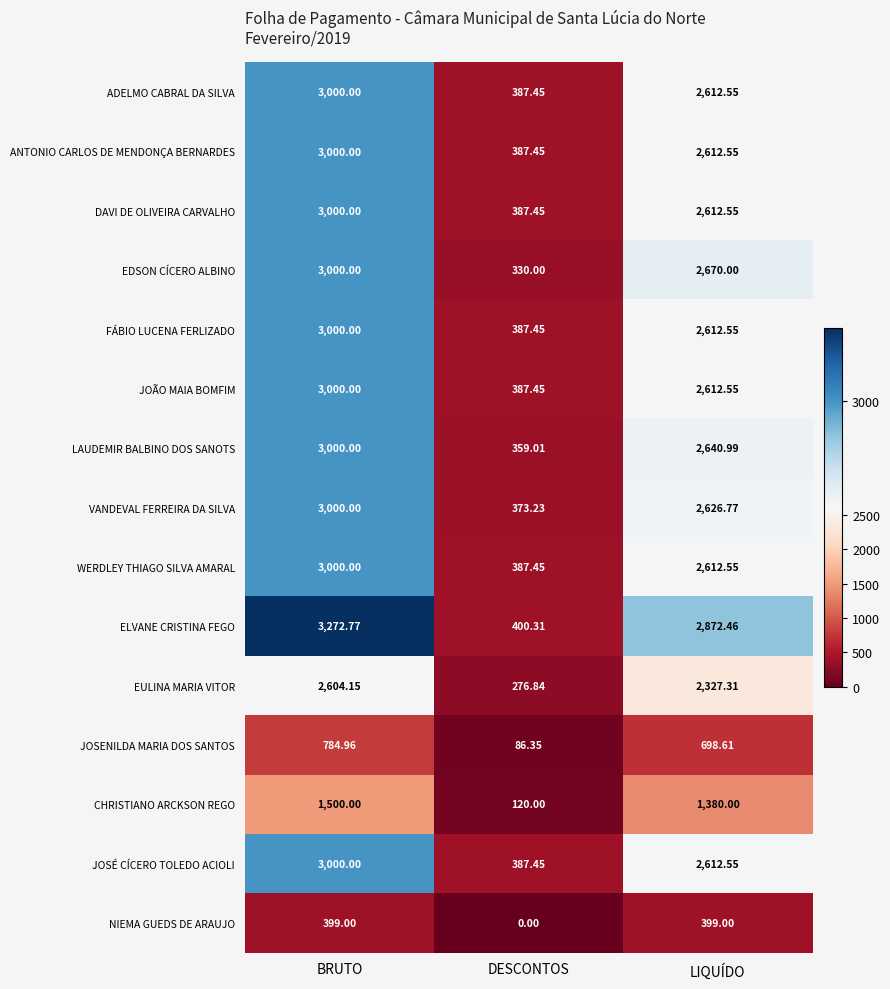

At which label is EULINA MARIA VITOR closest to 1440?

LIQUÍDO